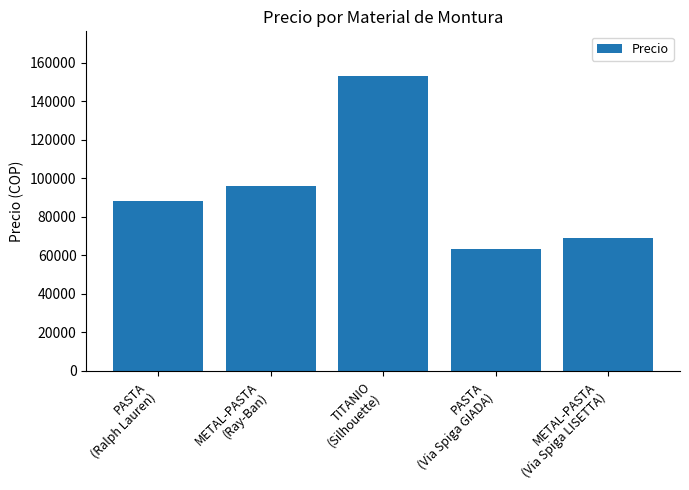

Are the bars grouped side by side (vs. stacked)?

No